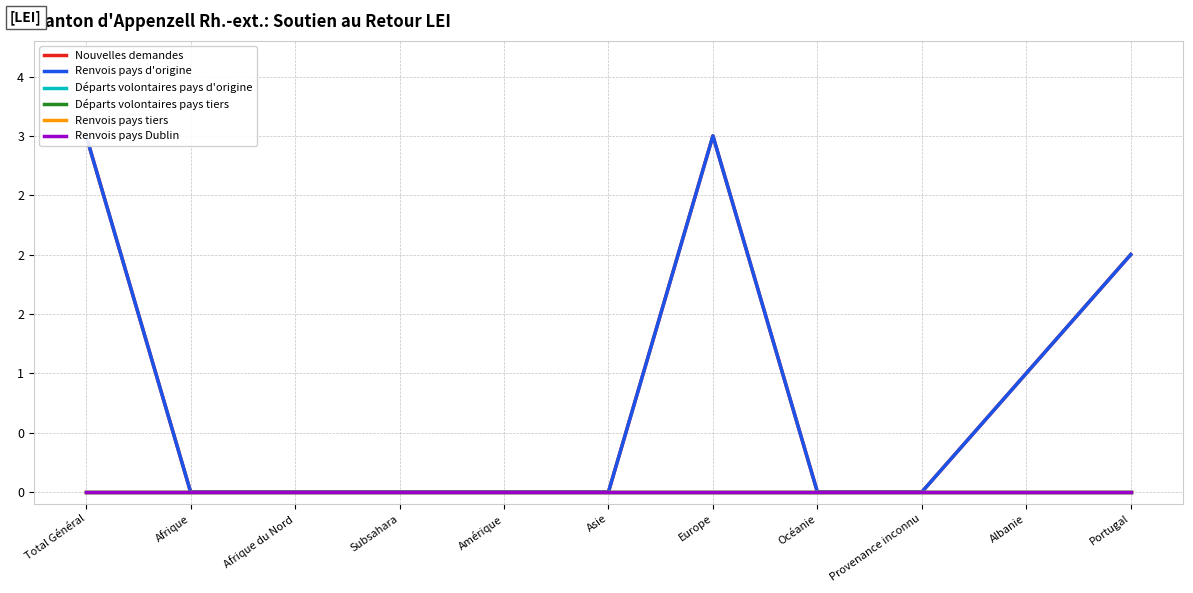

Rank the series at Océanie from highest to lowest value.

Nouvelles demandes, Renvois pays d'origine, Départs volontaires pays d'origine, Départs volontaires pays tiers, Renvois pays tiers, Renvois pays Dublin